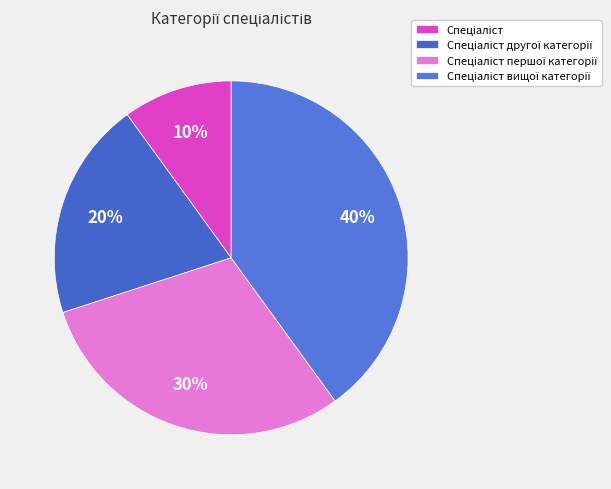

Count the number of slices in the pie.

4